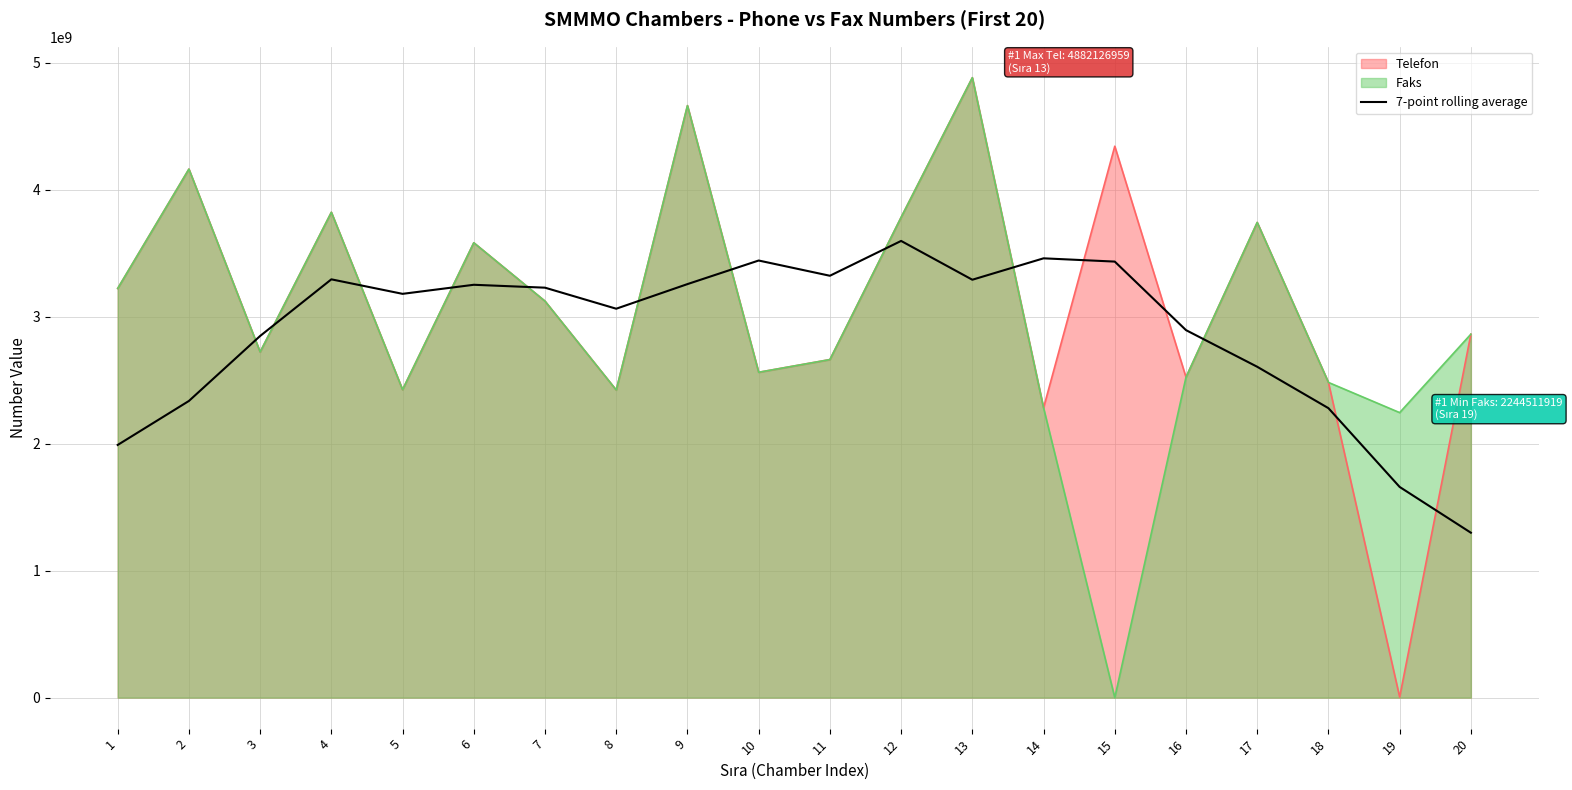

What is the value of the 4th point from the left?

3294068488.1